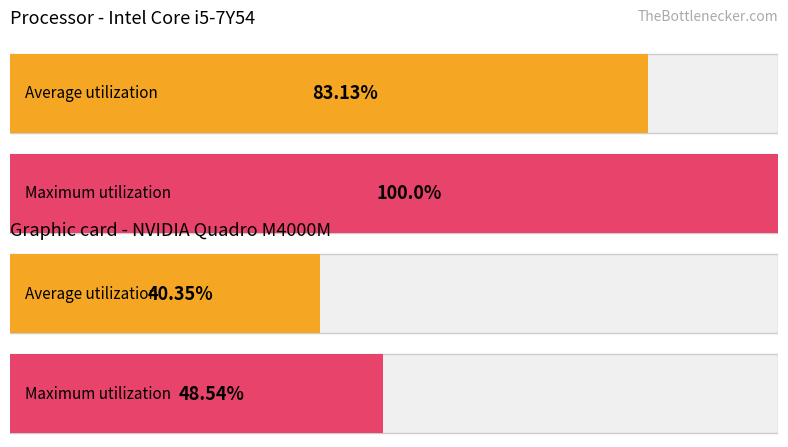

At SDS_P1, list the series in order from largest to smallest.

Maximum utilization, Average utilization